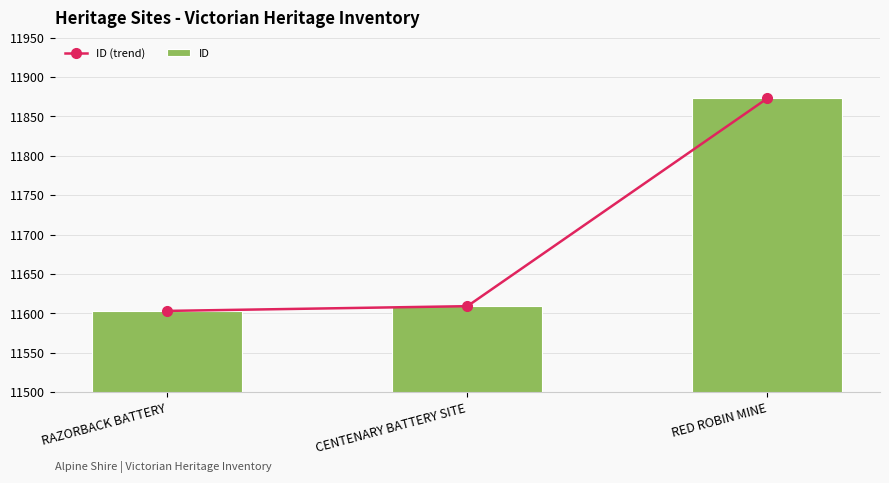

Where is ID nearest to the value 11738?

CENTENARY BATTERY SITE